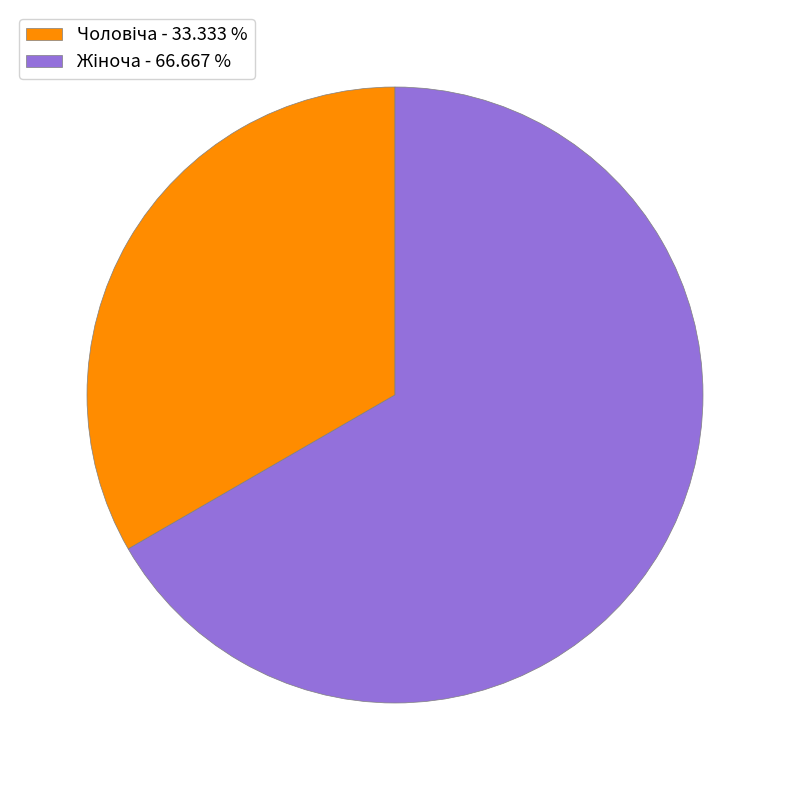

Is there a majority slice in this chart?

Yes